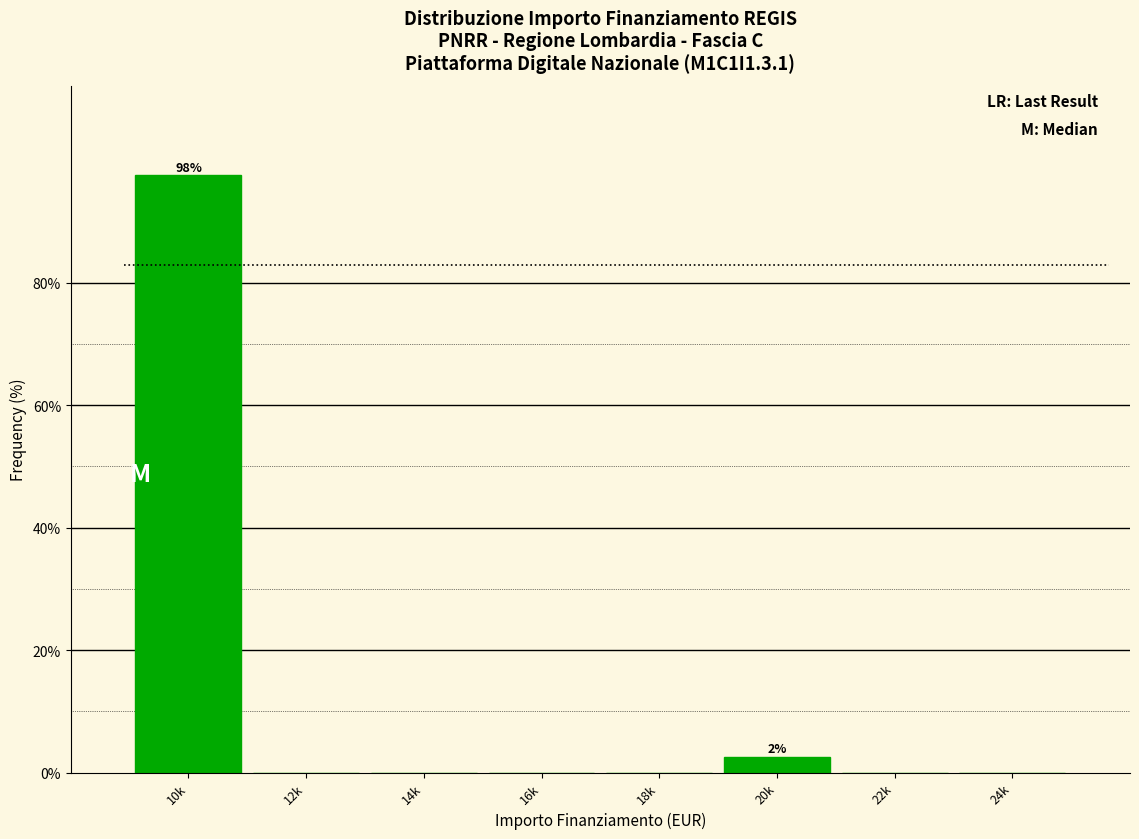

Reading left to right, transcribe all the data shown in this chart.

10k=97.5	12k=0.0	14k=0.0	16k=0.0	18k=0.0	20k=2.5	22k=0.0	24k=0.0